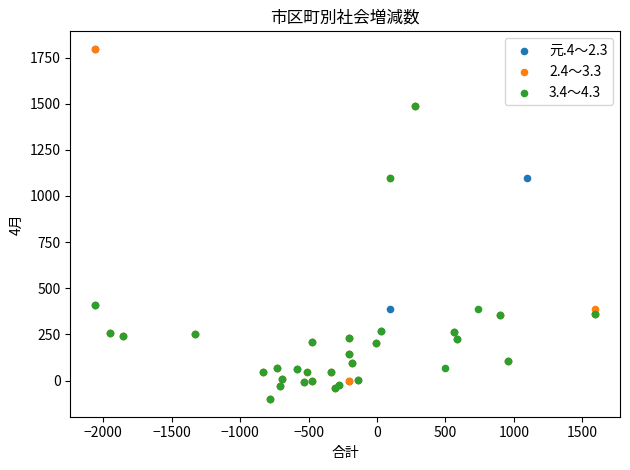

What are all the series names shown in the legend?

元.4～2.3, 2.4～3.3, 3.4～4.3